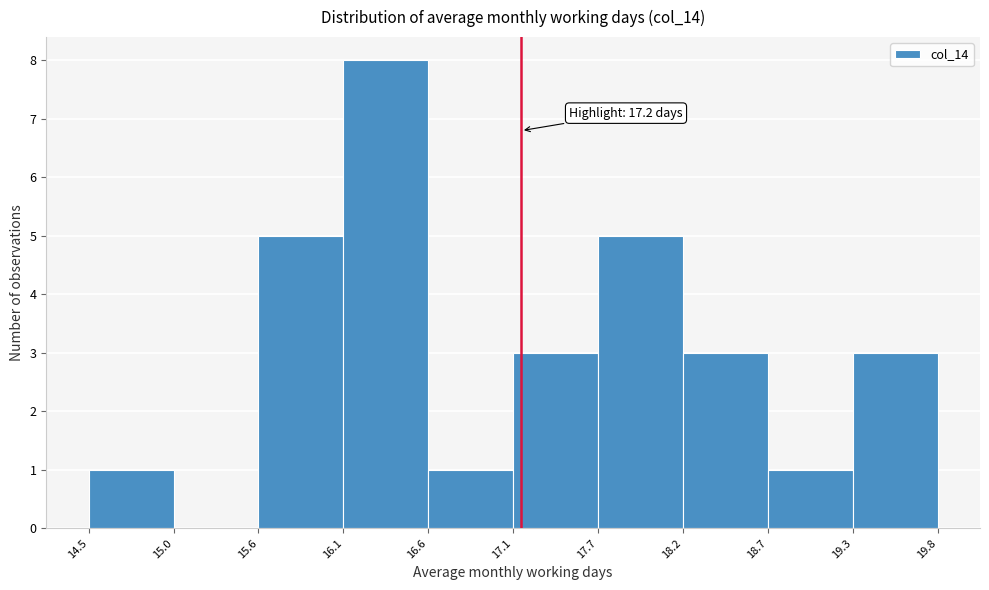

Over which range of the x-axis is the bar tallest?

16.1 to 16.6